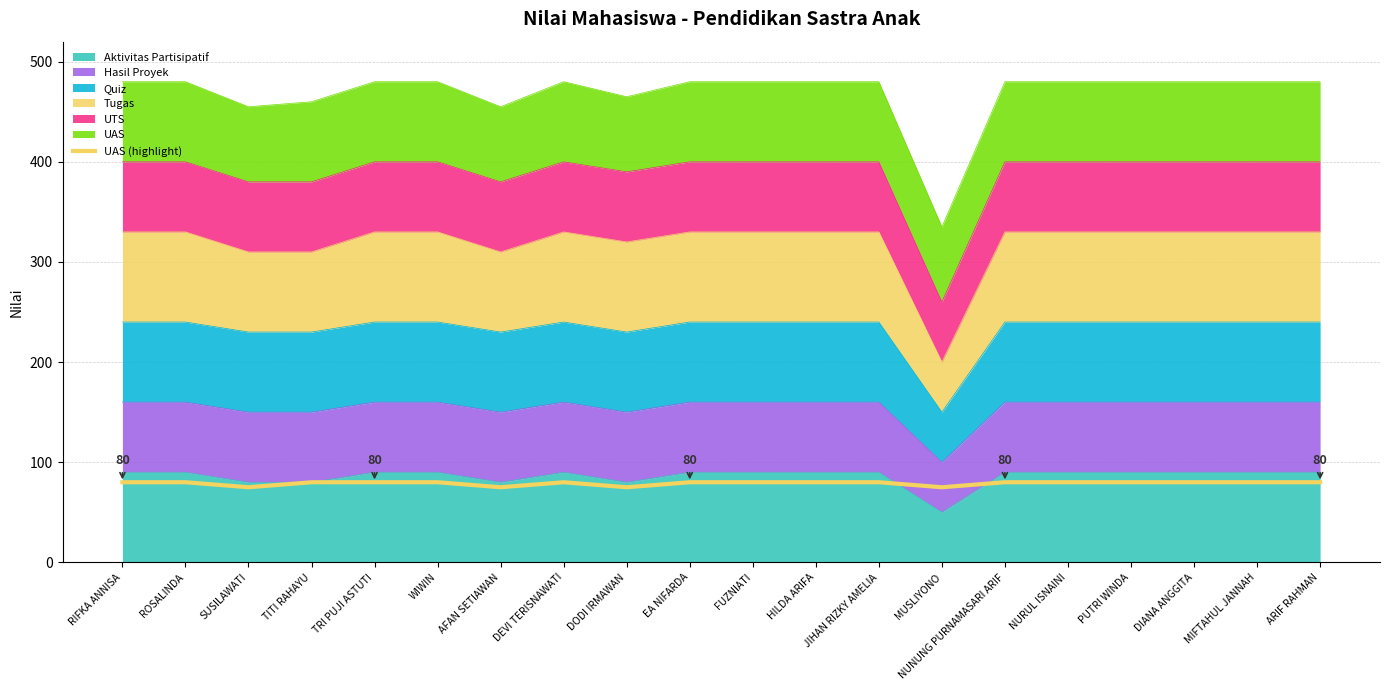

What is the value of the 5th point from the left?

80